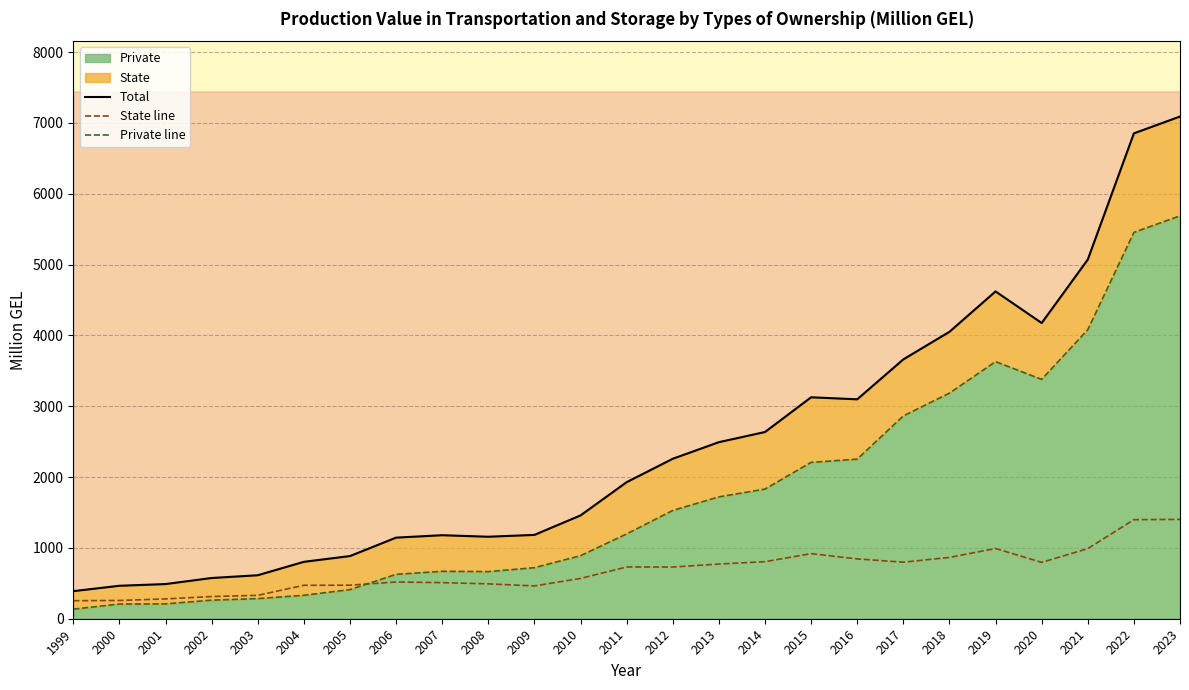

Which series changed the most between 1999 and 2019?

Total